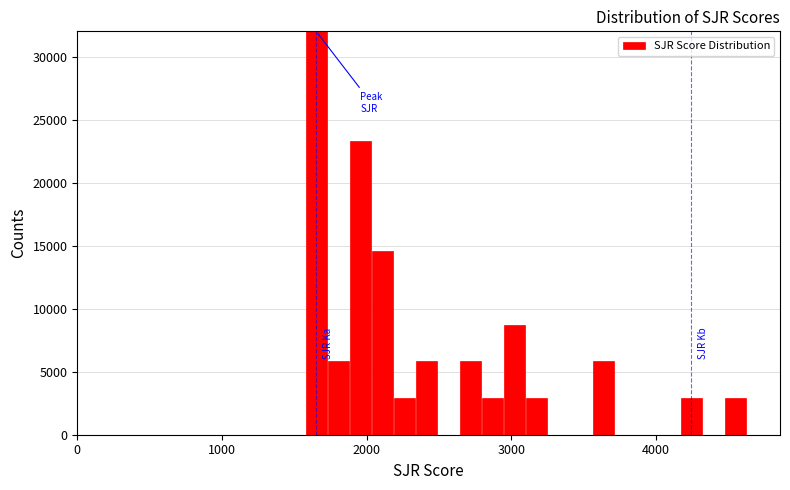

Around what value on the x-axis is the tallest bar? Give the approximate position of its centre, as read against the axis.

1700